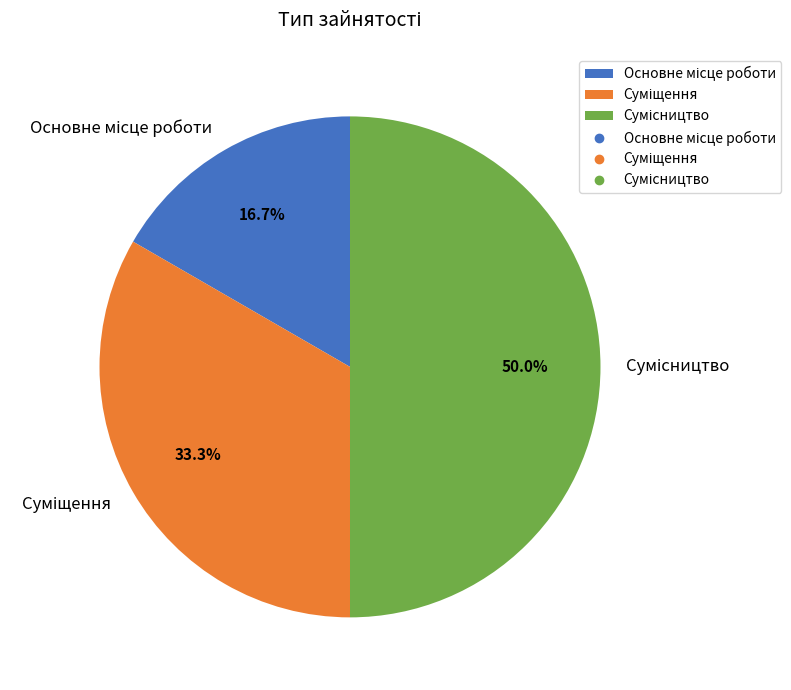

How many segments does this pie chart have?

3